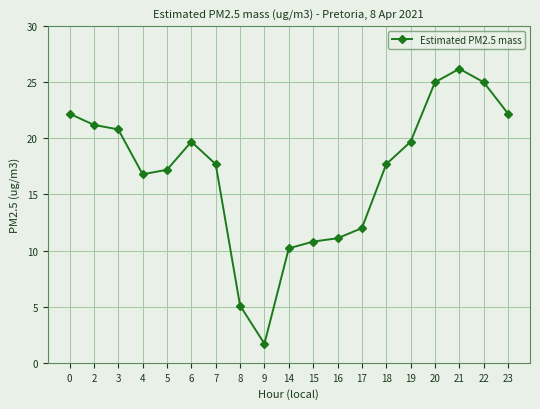

What is the value of the 15th point from the left?

19.7